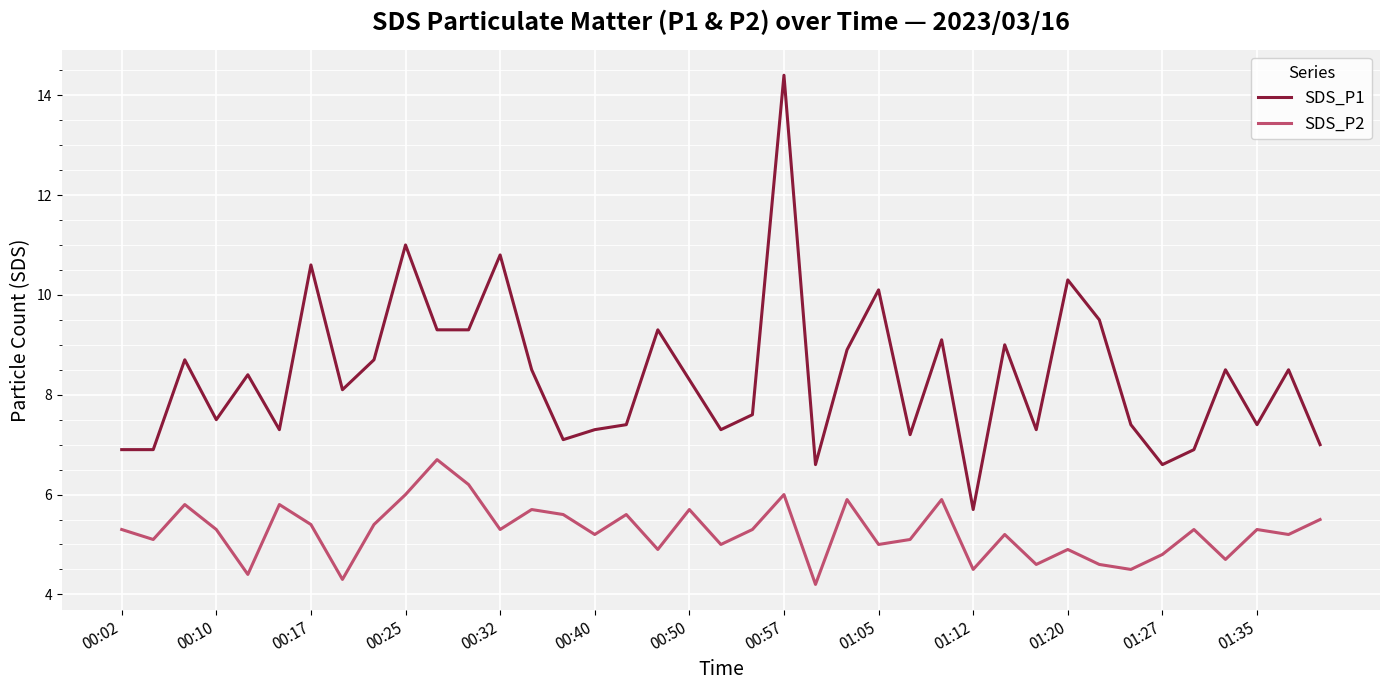

Count the number of categories in the chart.

39